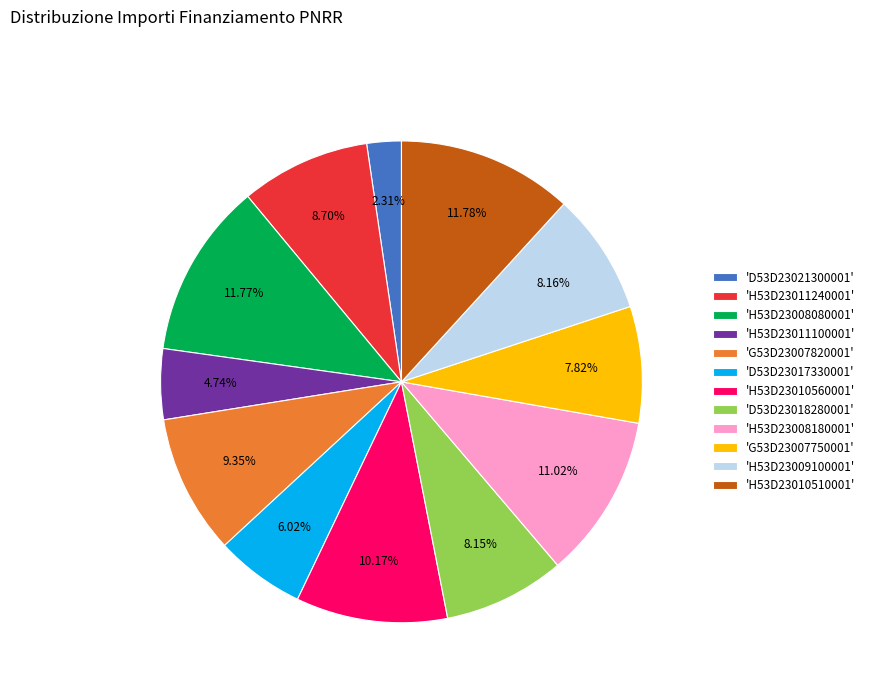

Count the number of slices in the pie.

12